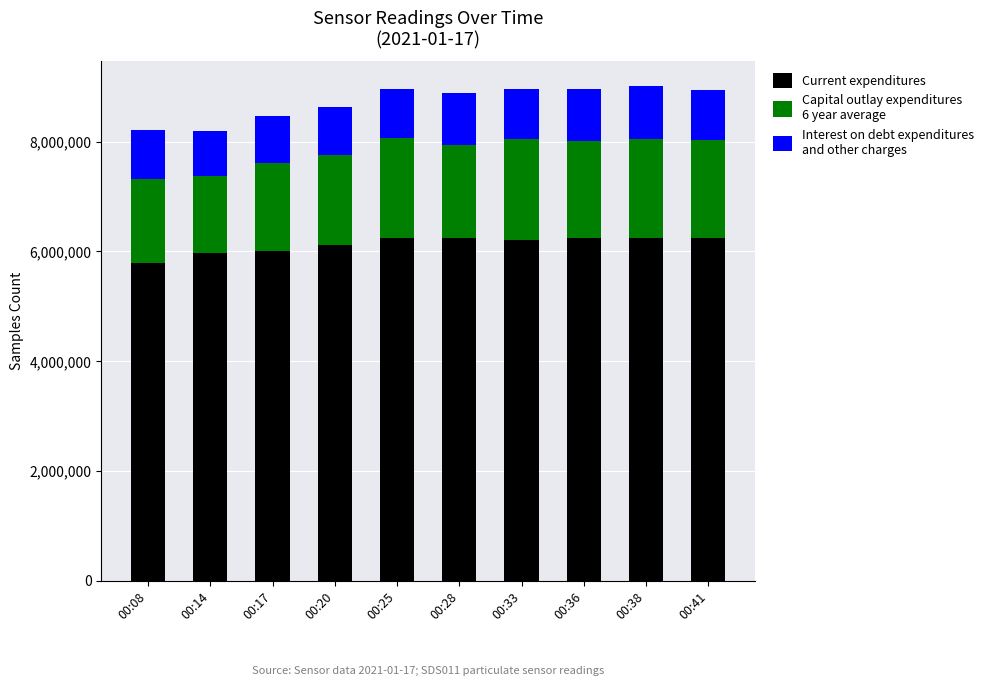

What is the total value across all series at 00:08?

8220301.0